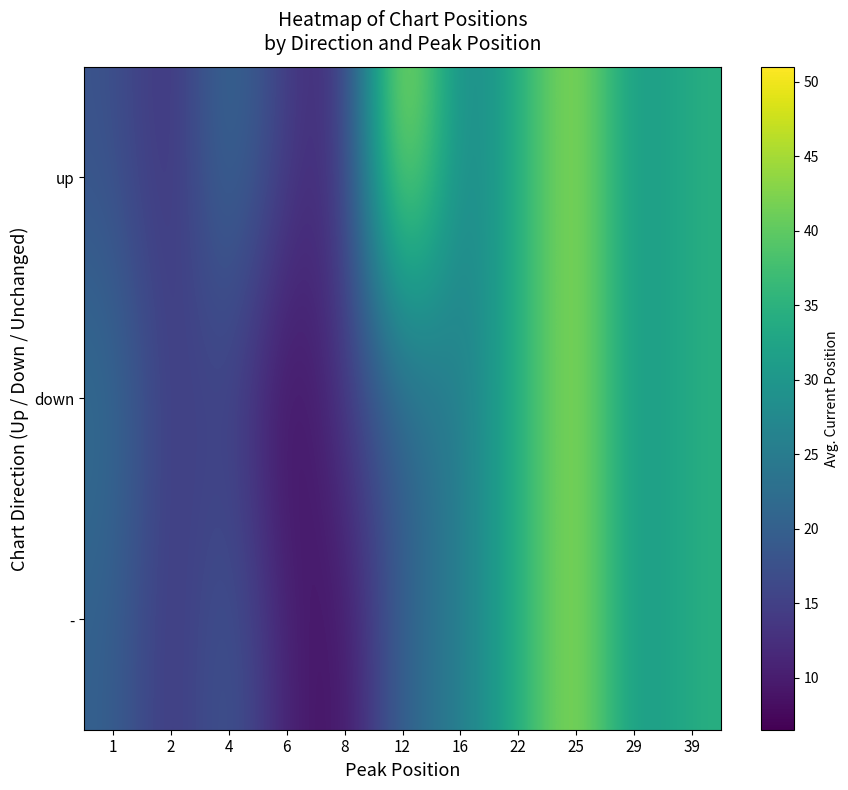

List the series in order of their peak value, lowest first.

down, -, up